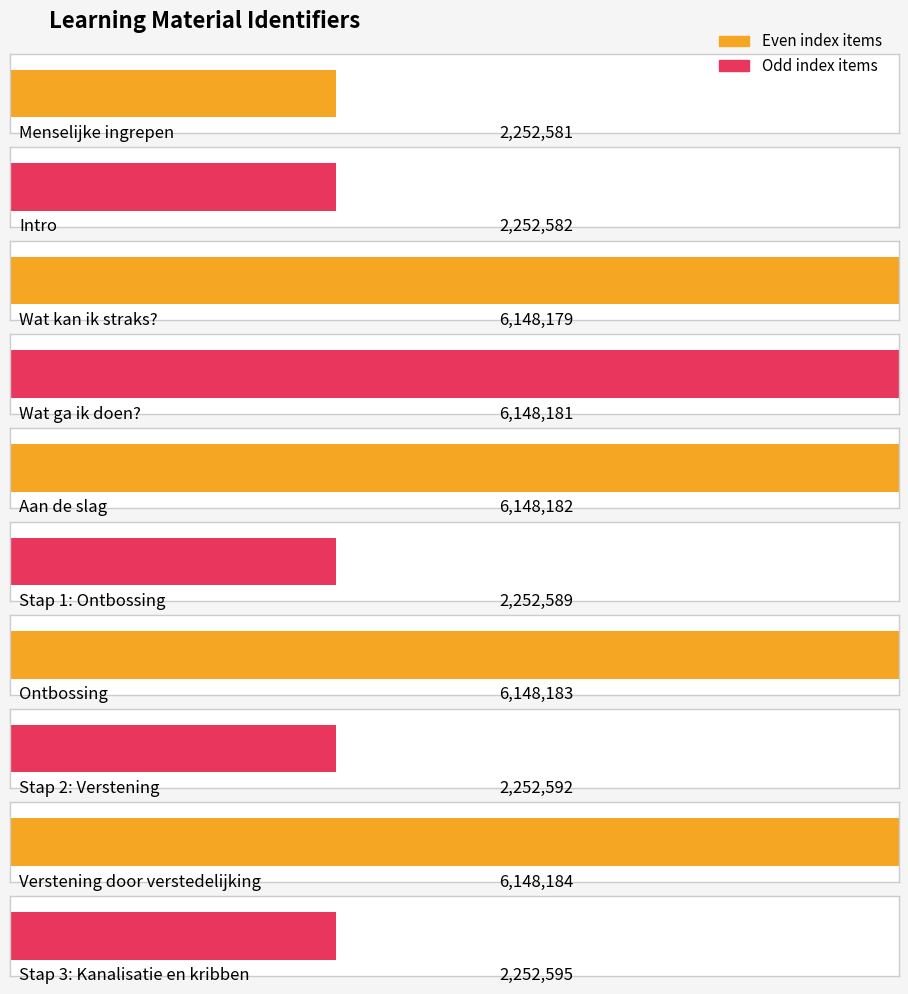

Read the value at Aan de slag.

6148182